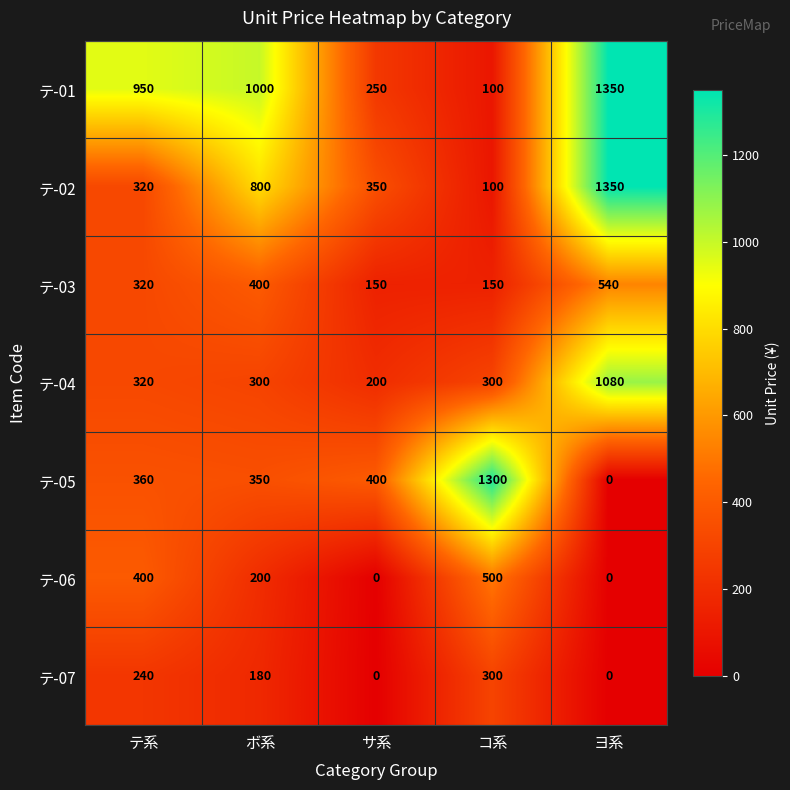

What is the difference between the テ-02 values at サ系 and ヨ系?

1000